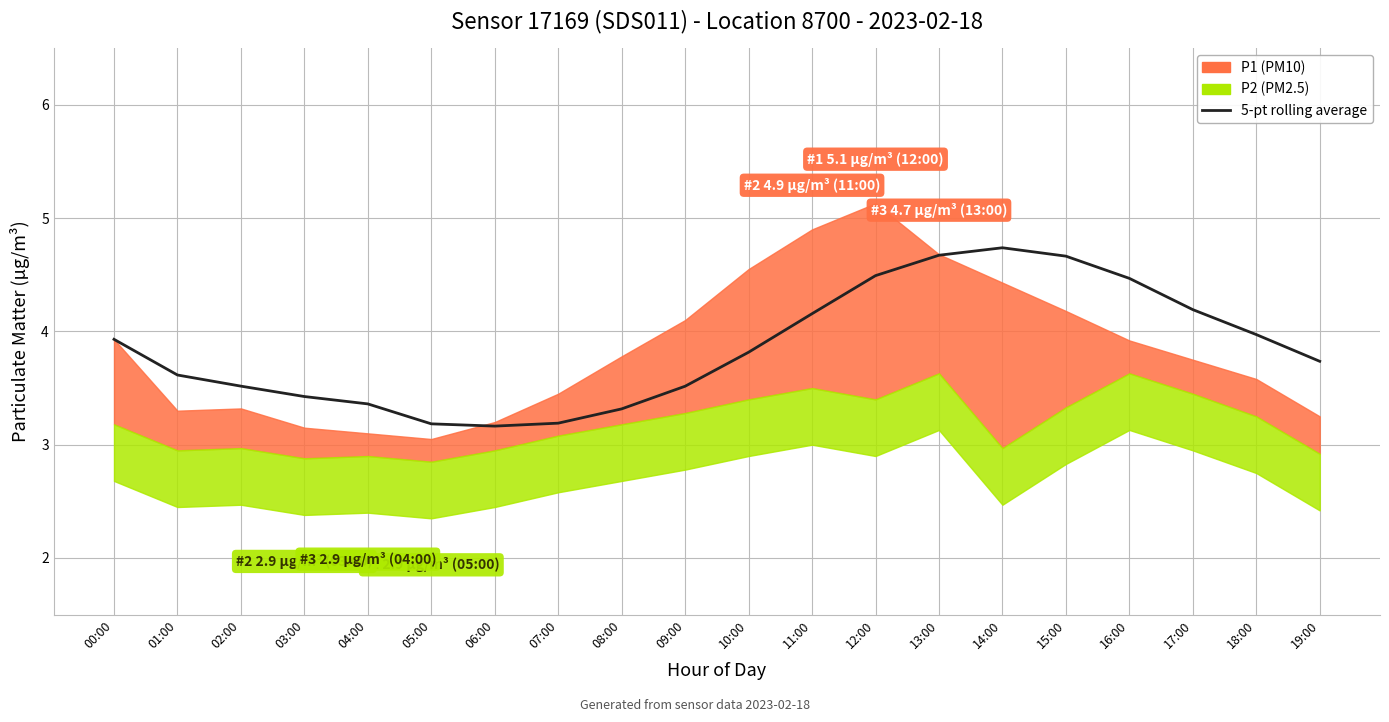

What is the label of the 9th point from the left?

08:00